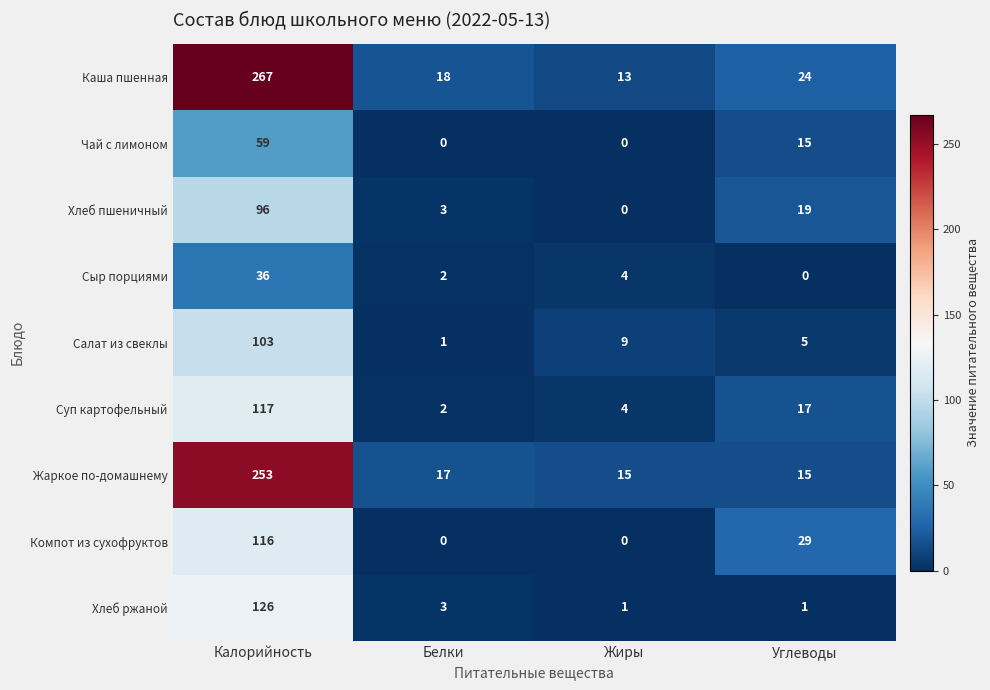

At how many categories does at least one series exceed 188?

1